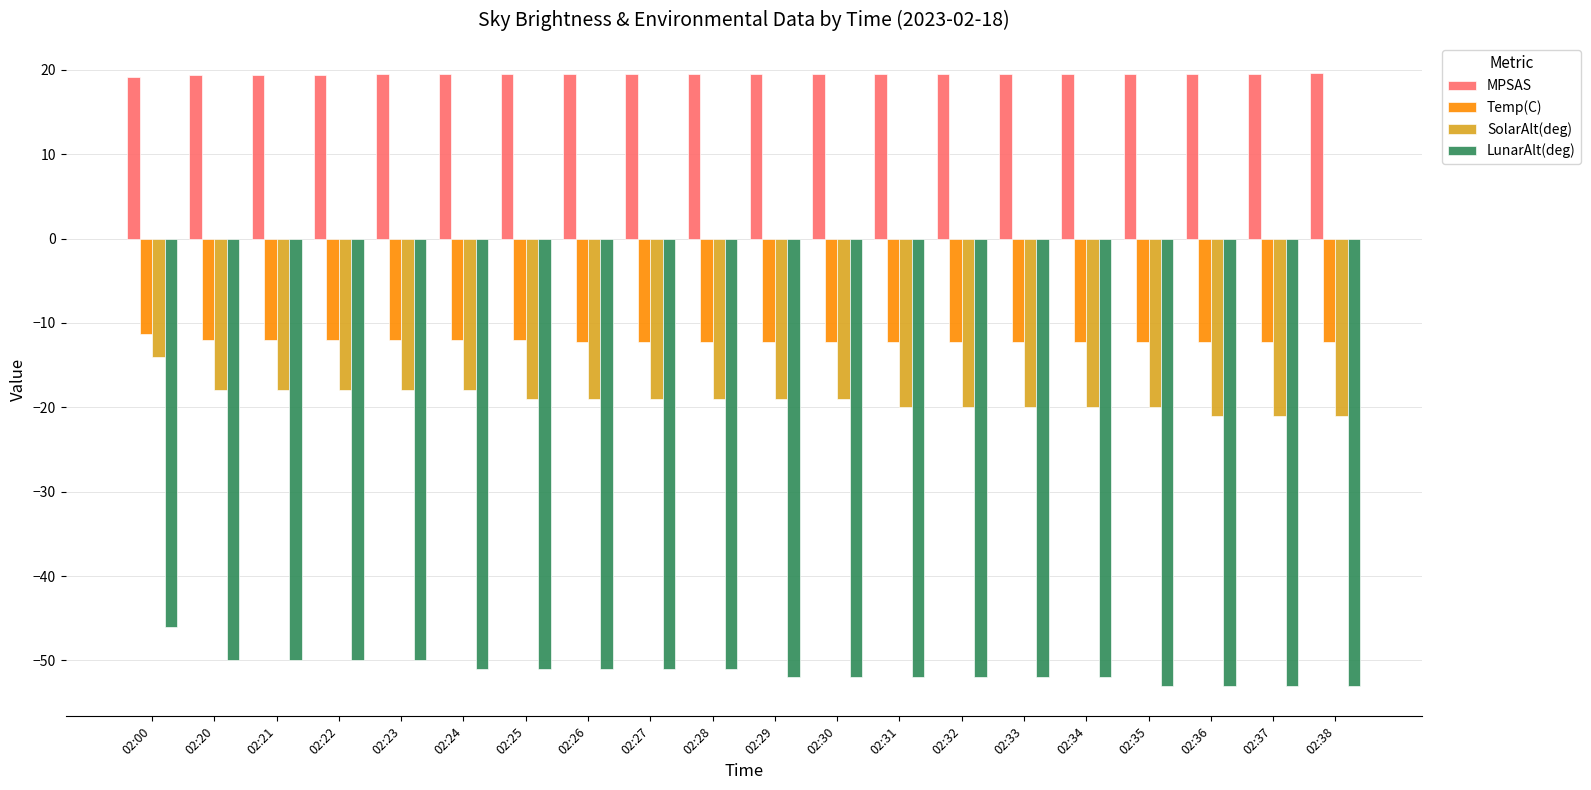

What are all the series names shown in the legend?

MPSAS, Temp(C), SolarAlt(deg), LunarAlt(deg)